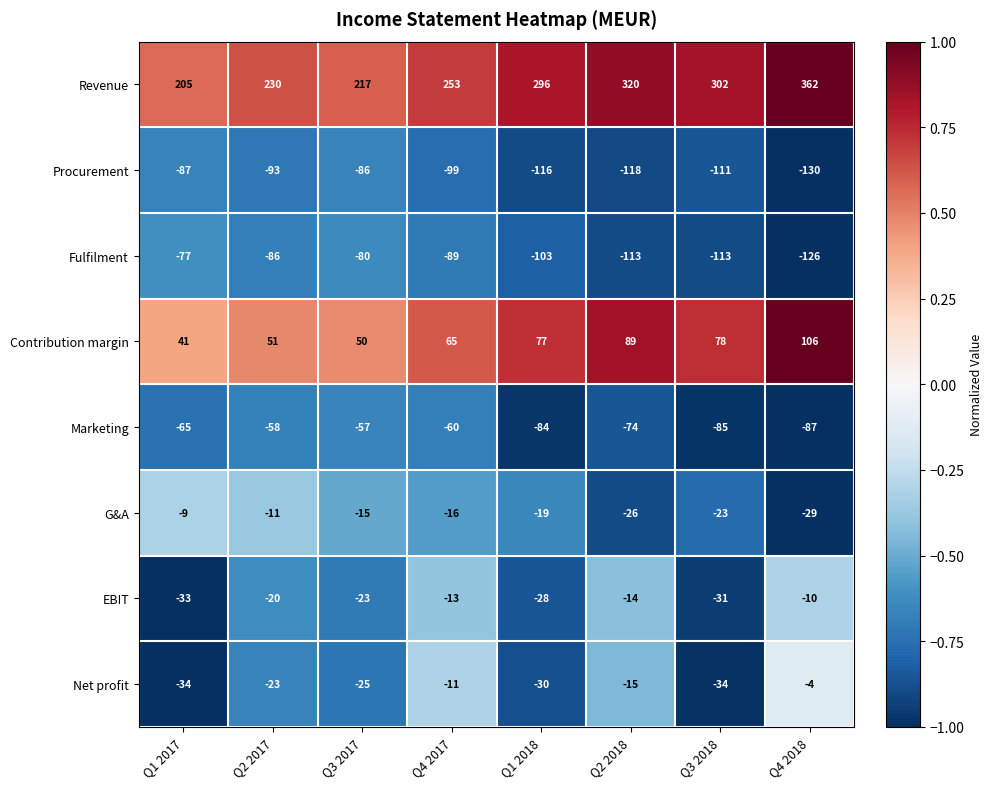

True or false: Revenue has a value of 253 at Q4 2017.

True